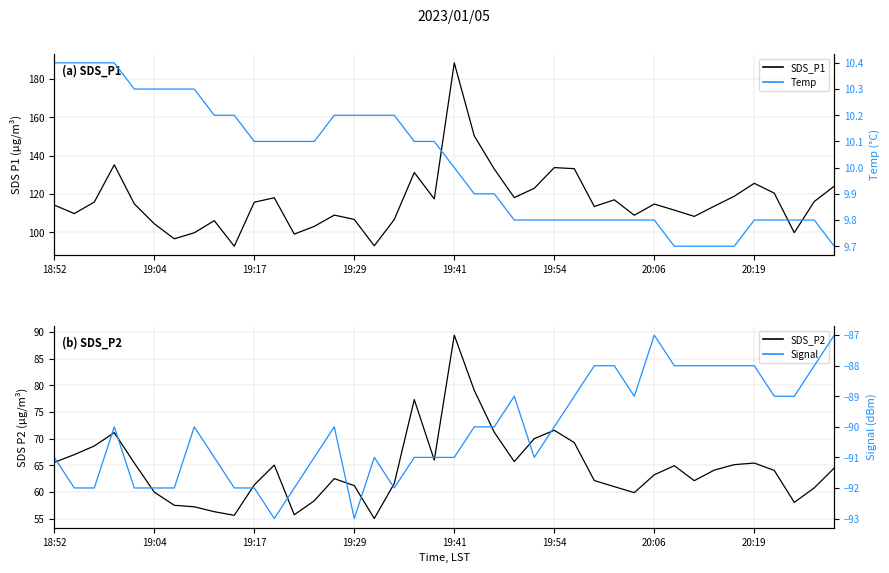

What is the difference between the maximum and minimum values in the Signal series?

6.0